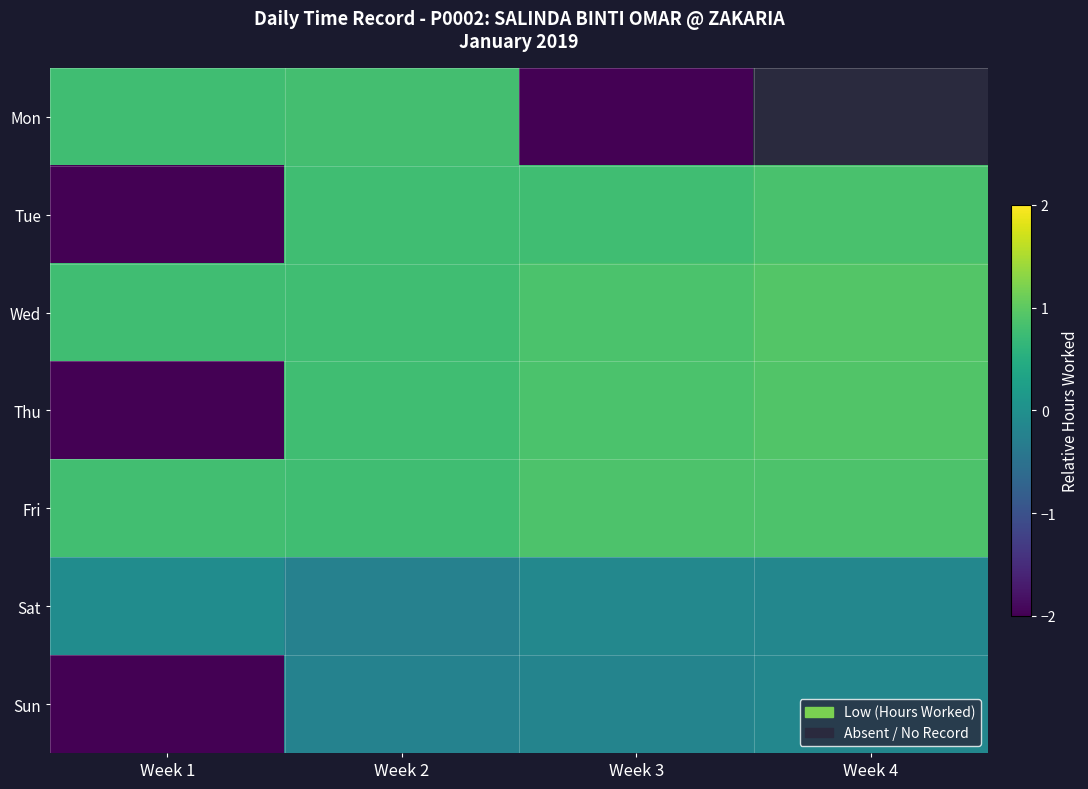

Which category has the lowest value in the Sun series?

Week 1